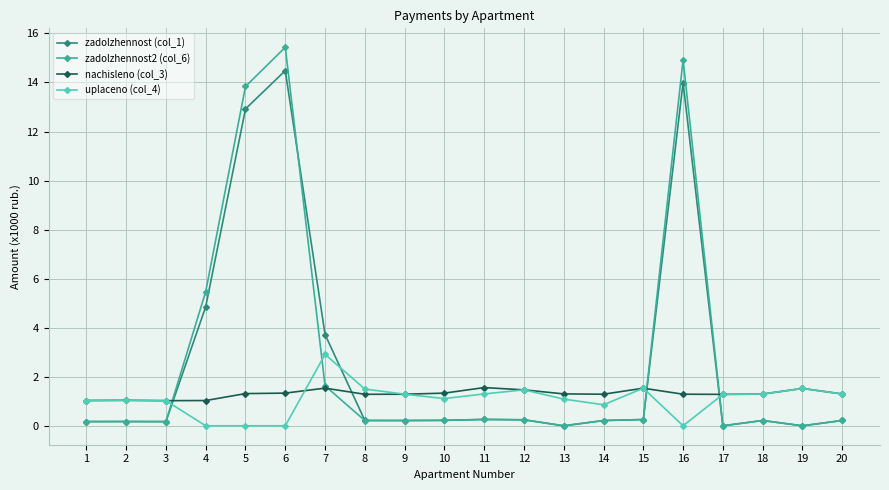

True or false: uplaceno (col_4) has a value of 1.5 at 15.

True